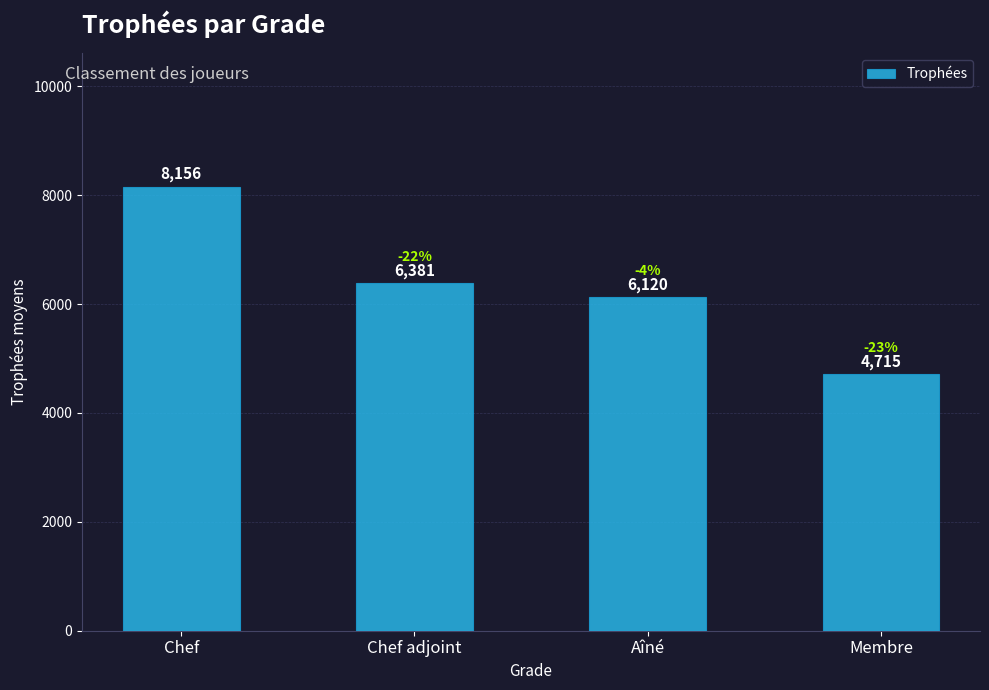

List the labels in order of value, smallest first.

Membre, Aîné, Chef adjoint, Chef